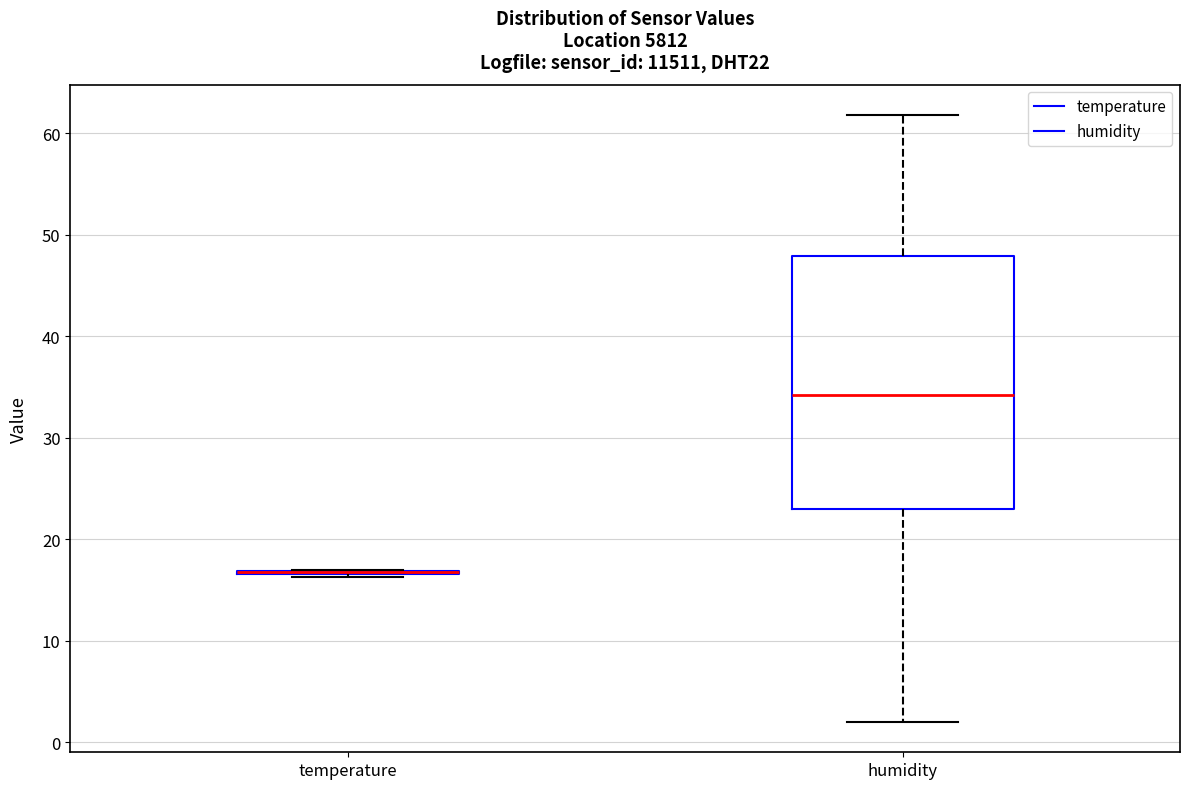

Comparing the boxes themselves (not the whiskers), which one is the tallest?

humidity